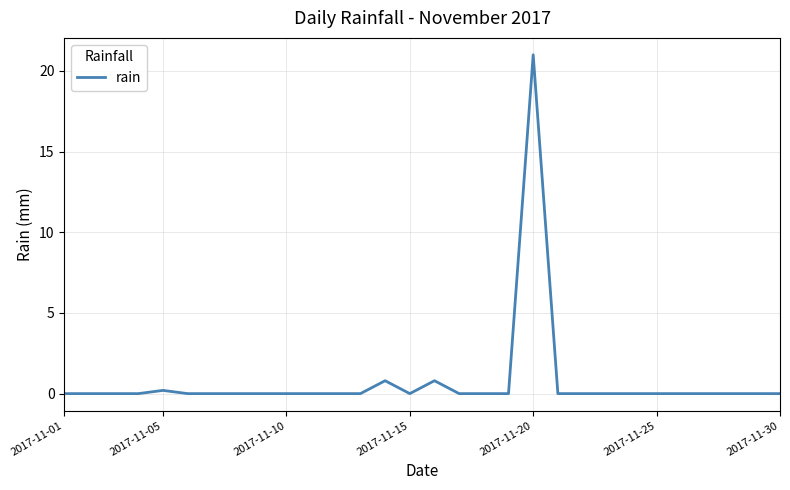

What is the maximum value shown in the chart?

21.0